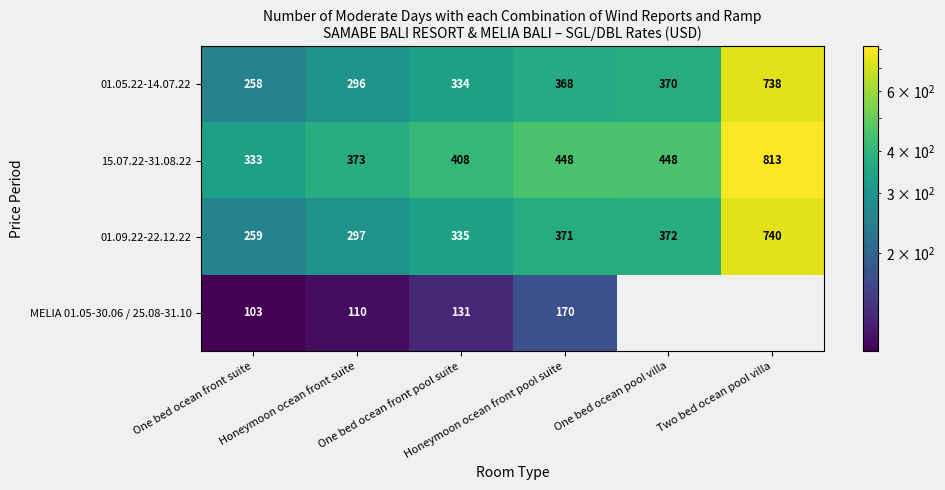

Which label corresponds to the smallest value in the chart?

One bed ocean front suite